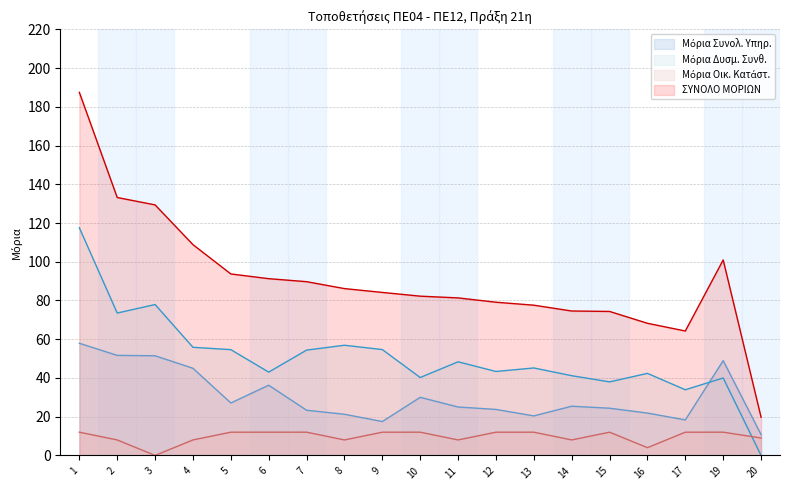

Which series changed the most between 1 and 11?

ΣΥΝΟΛΟ ΜΟΡΙΩΝ